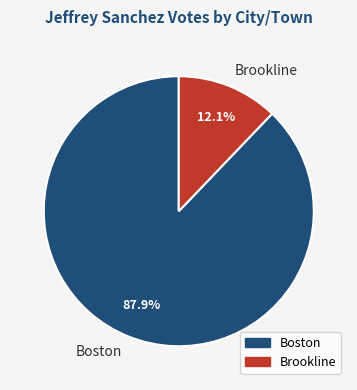

Which slice represents more than half of the pie?

Boston